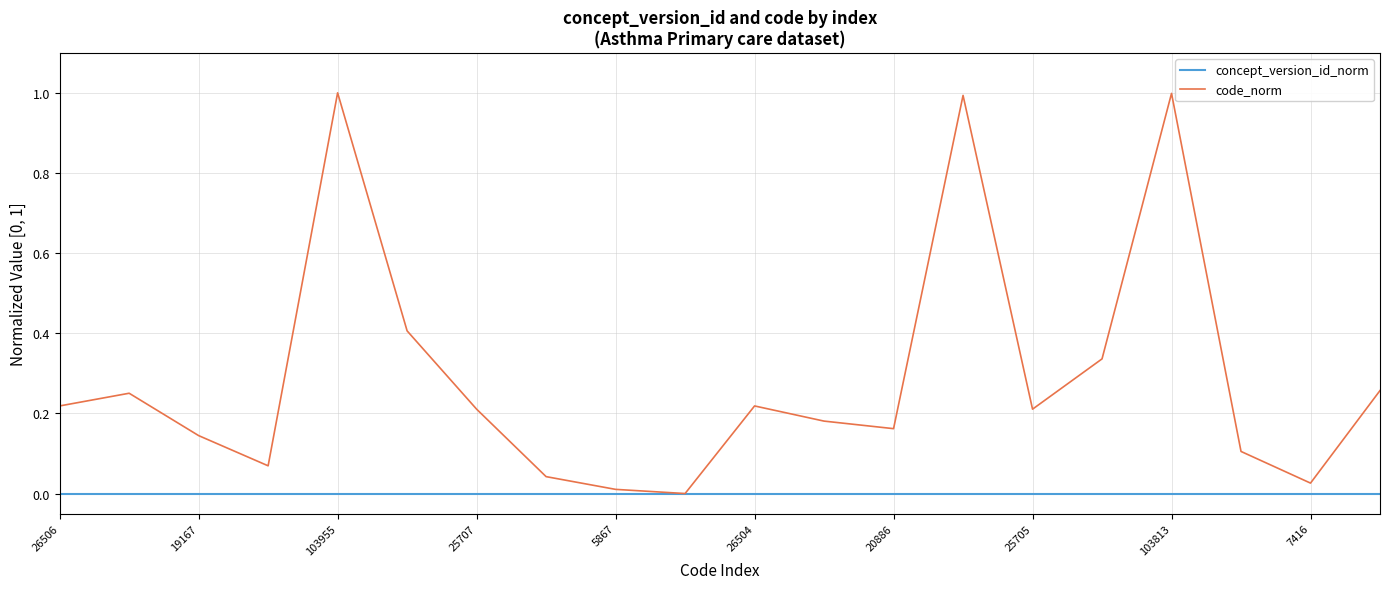

Which series has the largest range (max minus min)?

code_norm